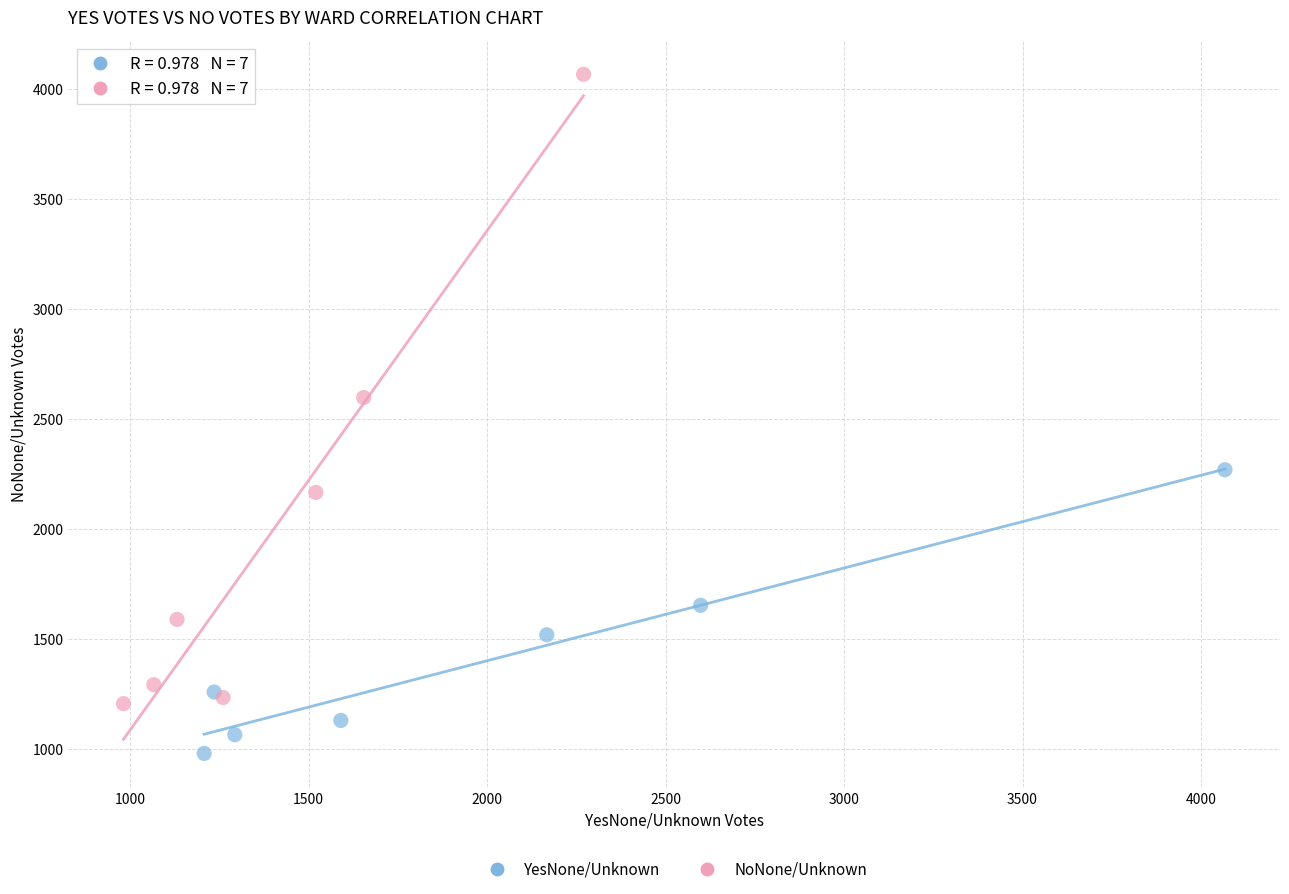

Which series has the widest spread of Y values?

NoNone/Unknown